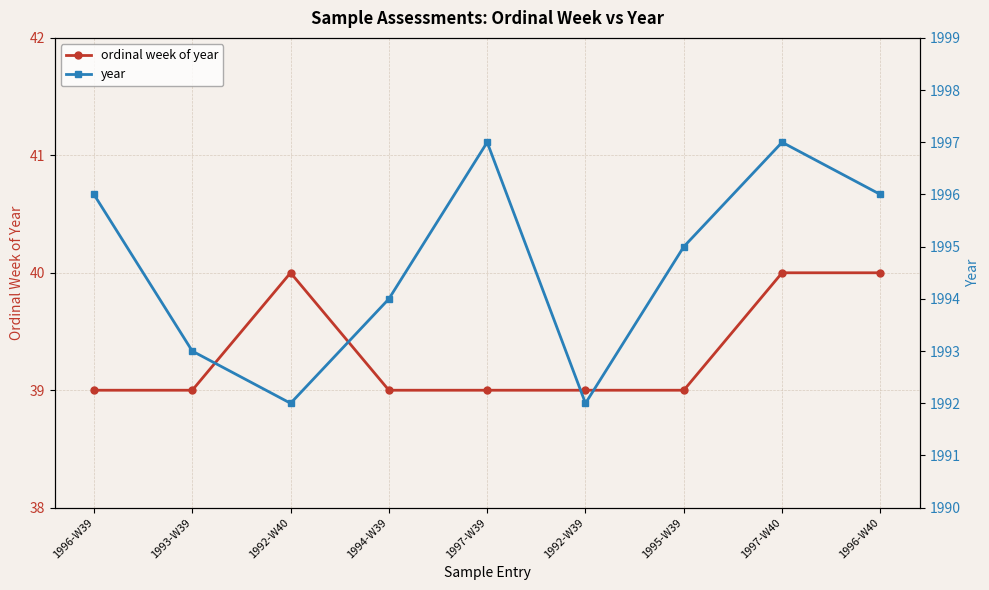

List the labels in order of ordinal week of year value, largest first.

1992-W40, 1997-W40, 1996-W40, 1996-W39, 1993-W39, 1994-W39, 1997-W39, 1992-W39, 1995-W39